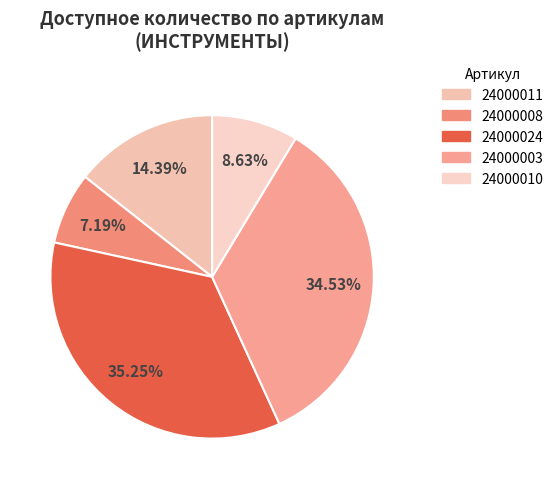

Count the number of slices in the pie.

5